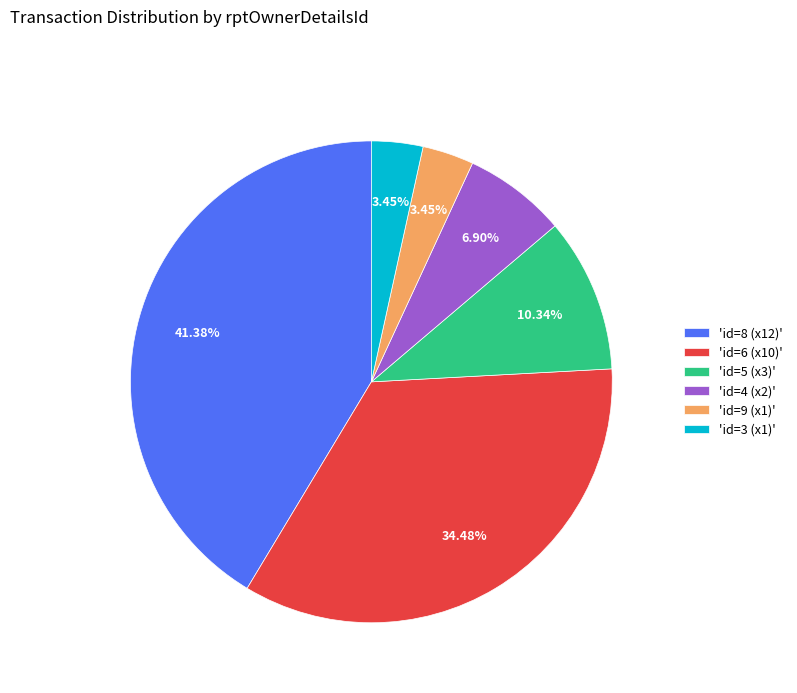

Is there any slice that represents more than half of the pie?

No